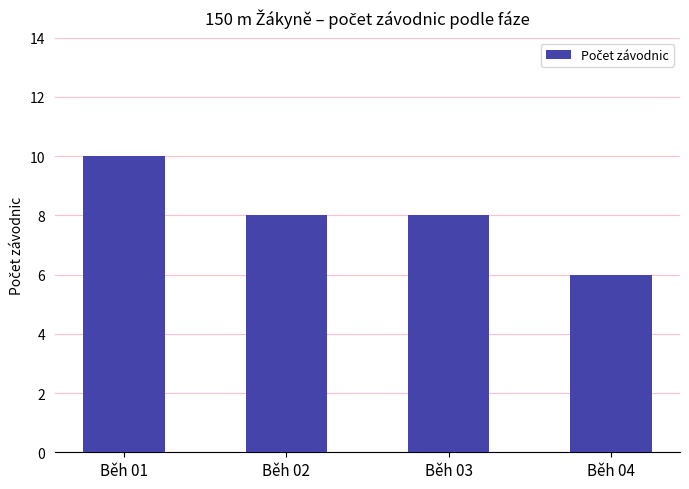

Read the value at Běh 04.

6